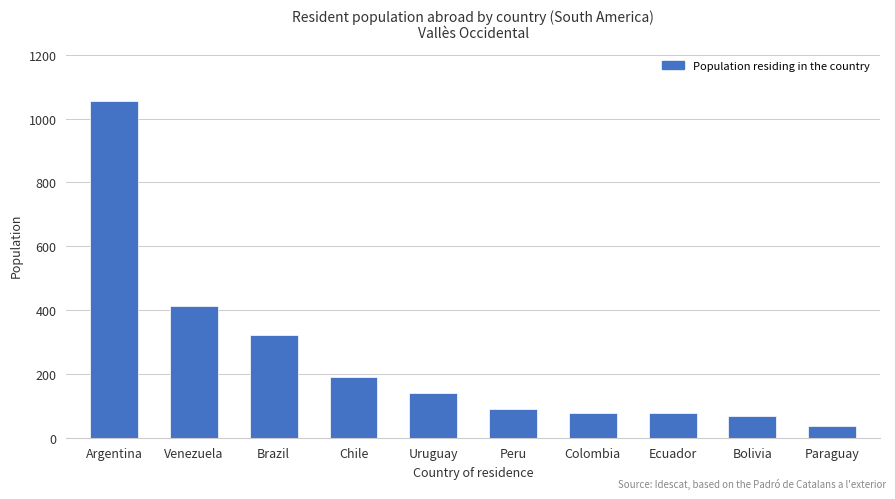

Where is the data nearest to the value 546?

Venezuela